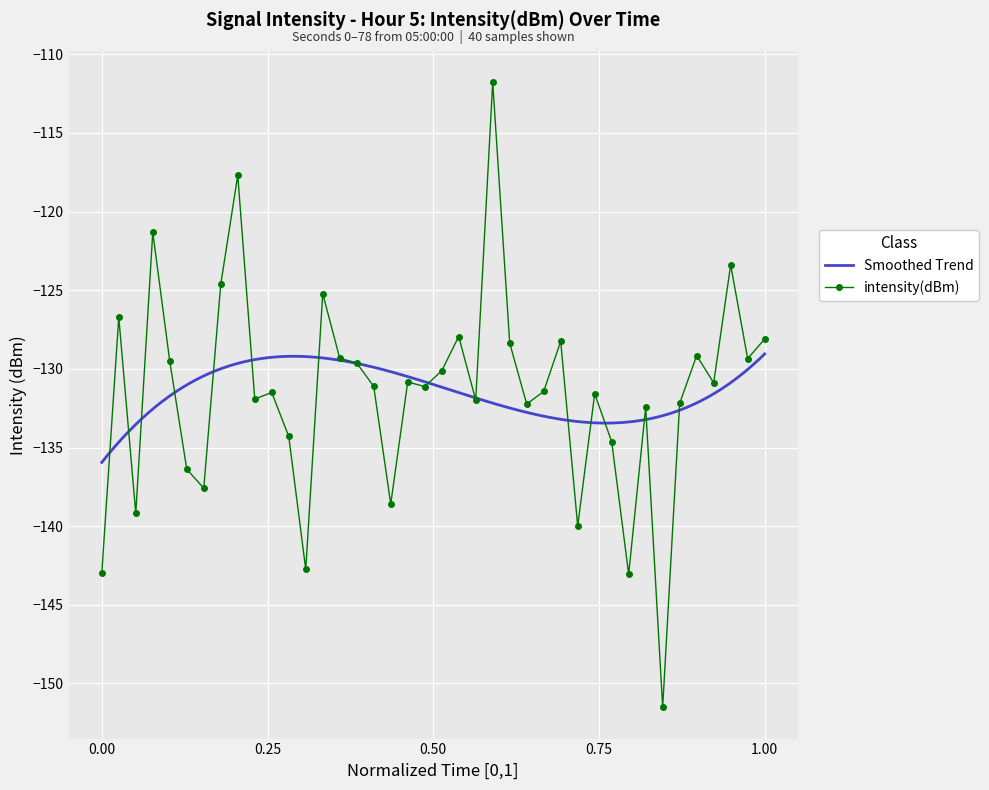

What is the smallest value displayed?

-151.5